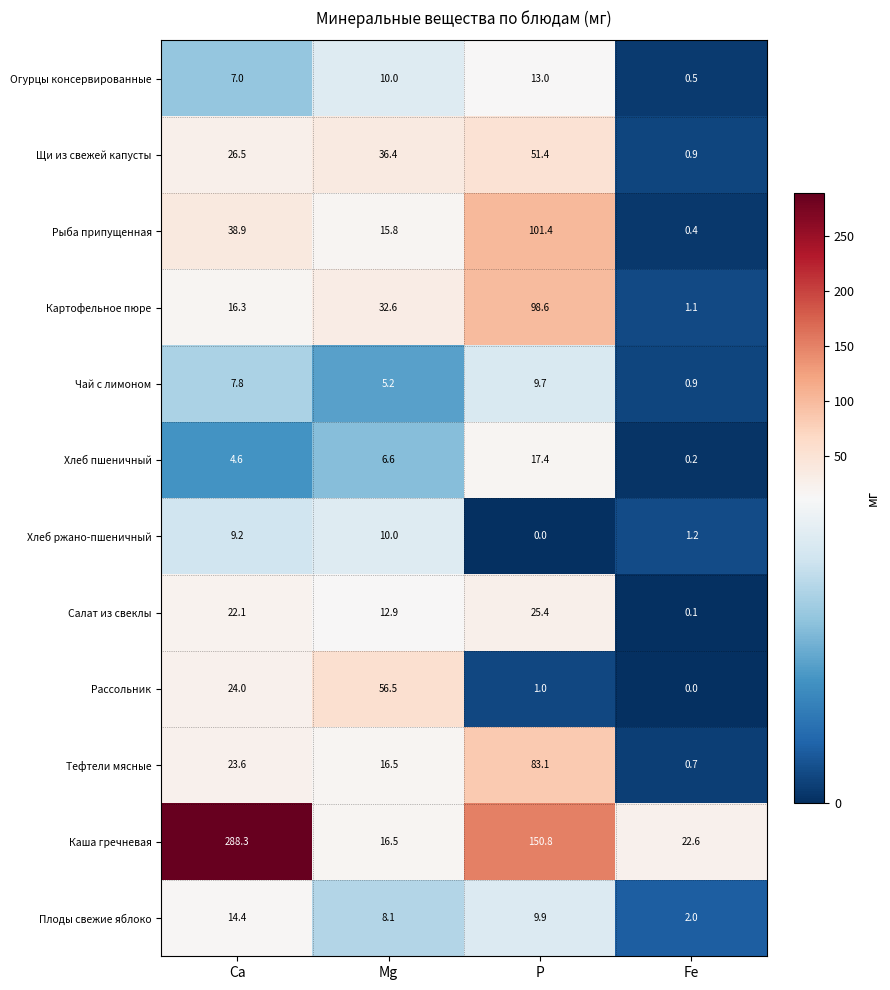

Is it true that Картофельное пюре equals 147.8 at P?

False